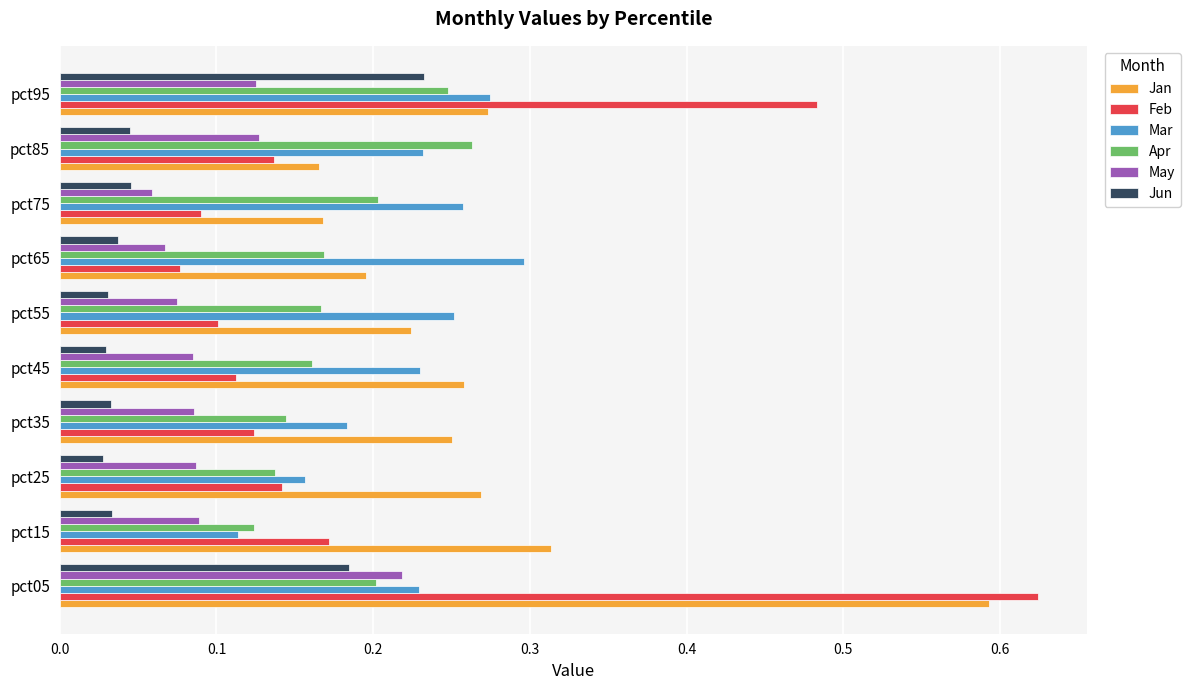

How many Jan values are between 0 and 1?

10